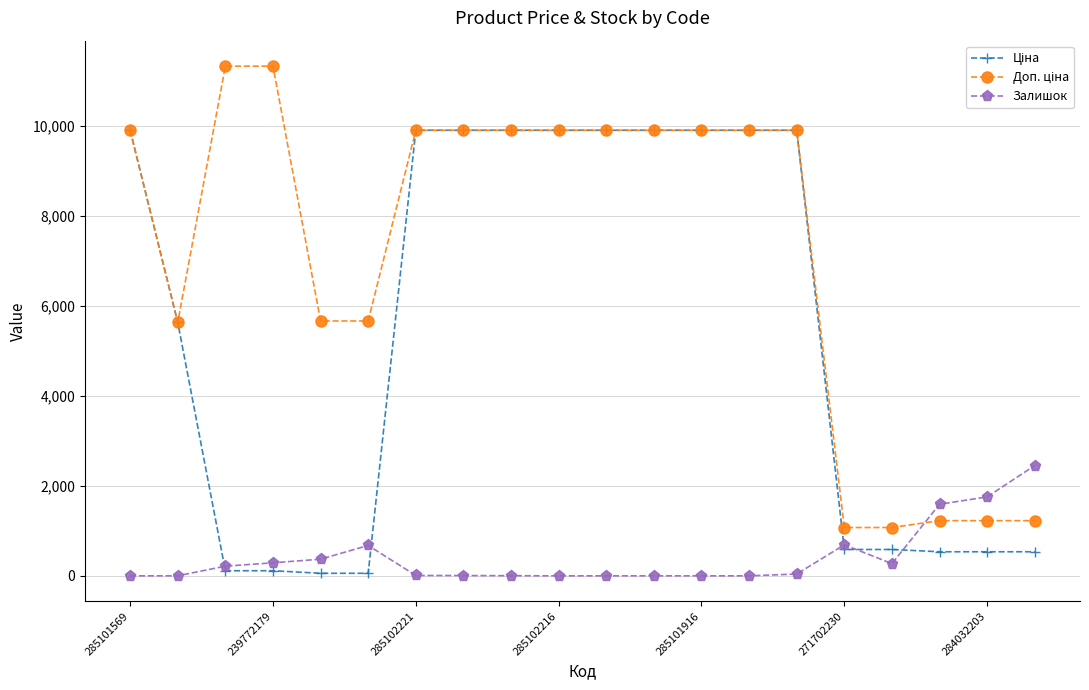

At how many categories does at least one series exceed 6417?

12